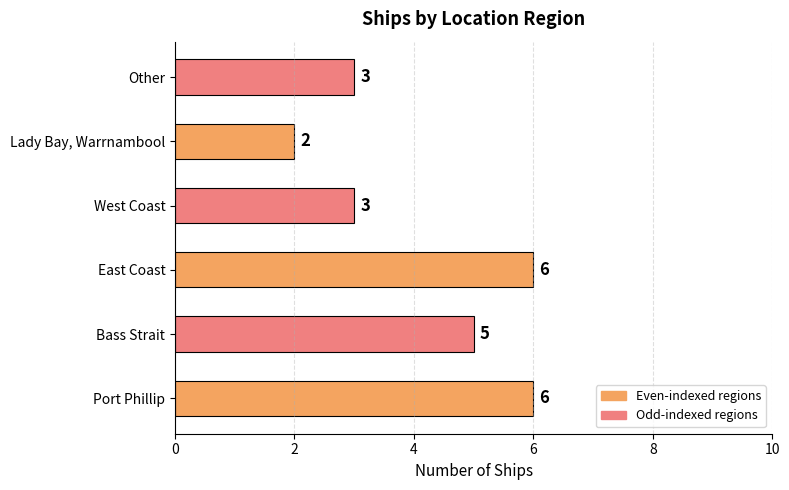

Count the values in the range 3 to 6.

5